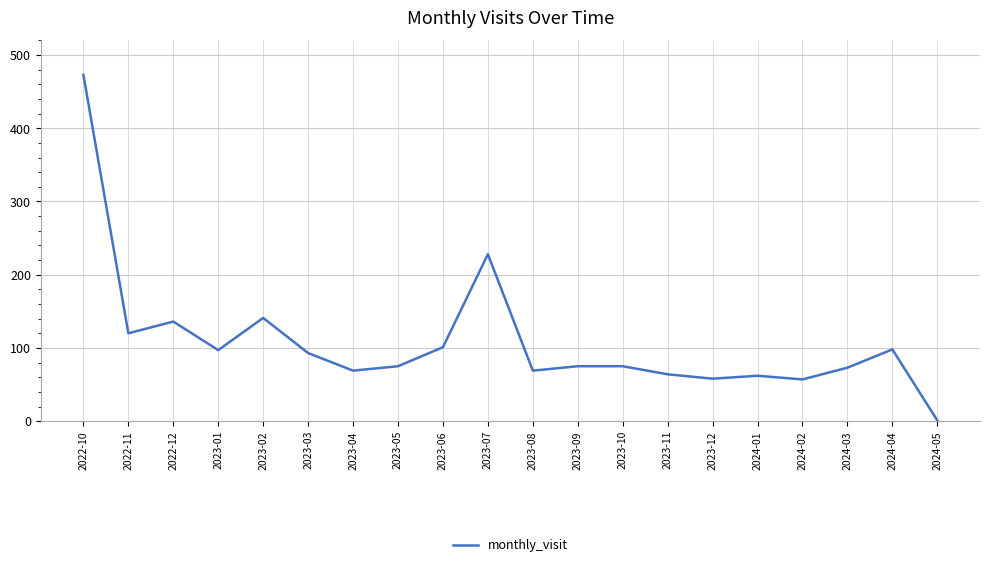

Approximately how many times larger is the value at 2022-10 compared to 2023-12?

8.2